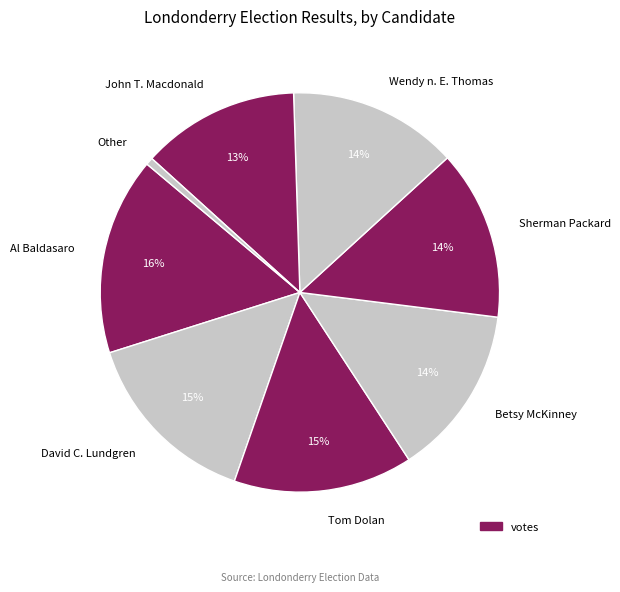

What percentage is the John T. Macdonald slice, to the nearest percent?

13%